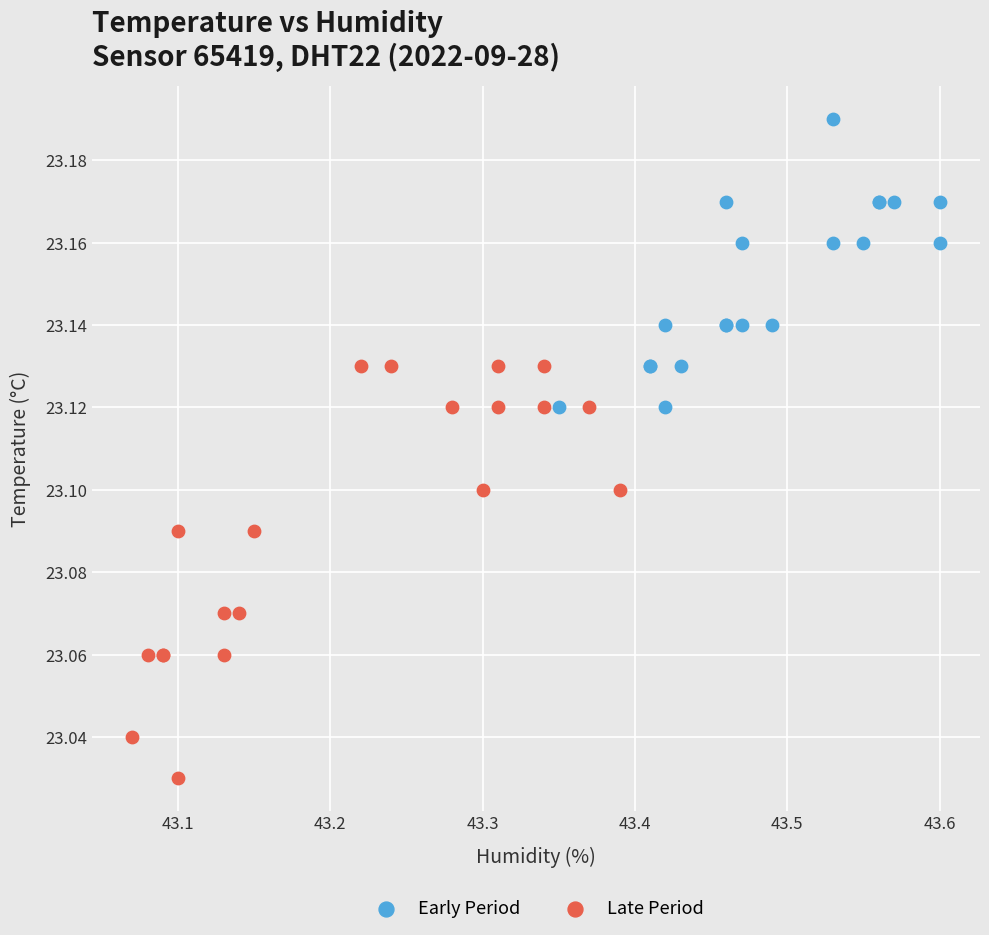

Which series reaches the maximum Y coordinate?

Early Period